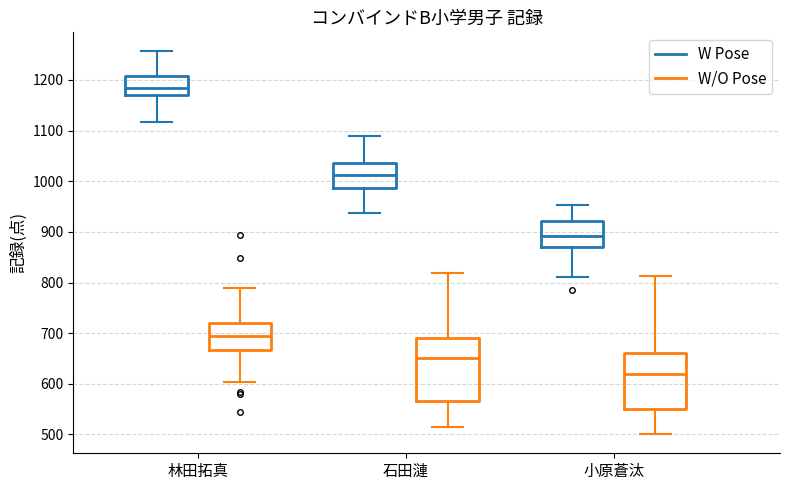

Comparing the boxes themselves (not the whiskers), which one is the tallest?

石田漣 (W/O Pose)